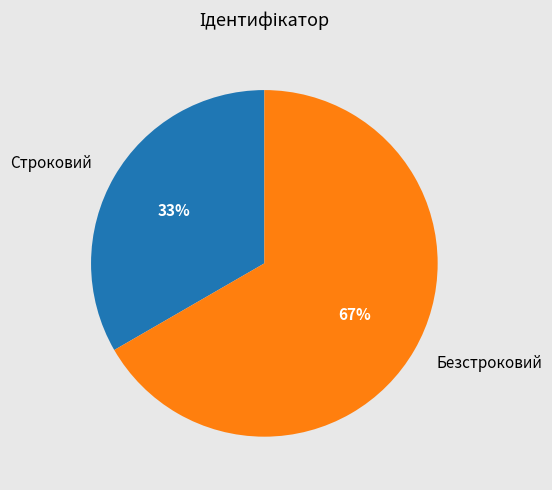

What is the ratio of the value at Безстроковий to the value at Строковий?

2.0